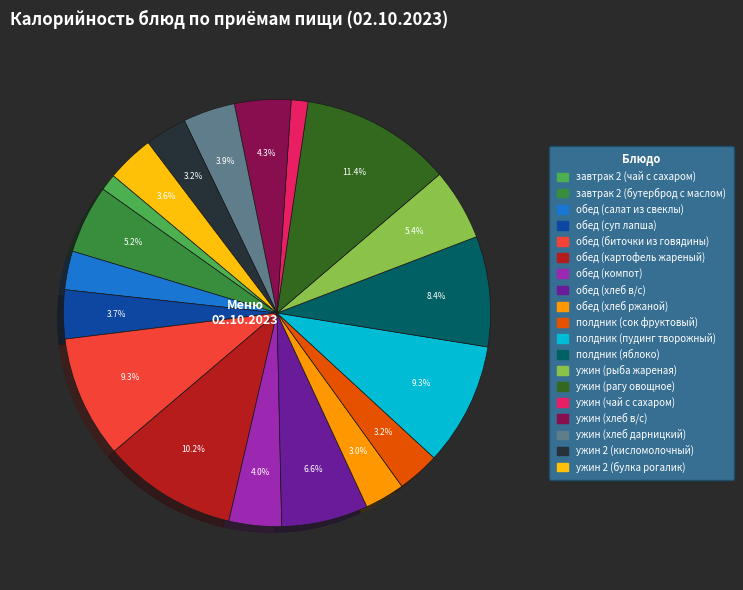

Which category has the biggest portion of the pie?

ужин (рагу овощное)